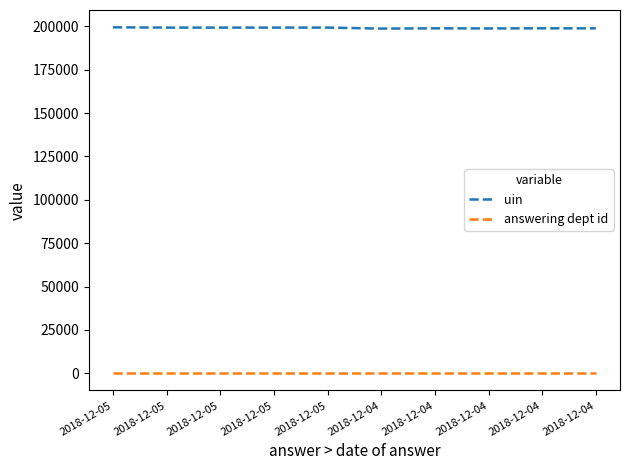

What is the sum of the answering dept id values at 2018-12-05 and 2018-12-04?

58